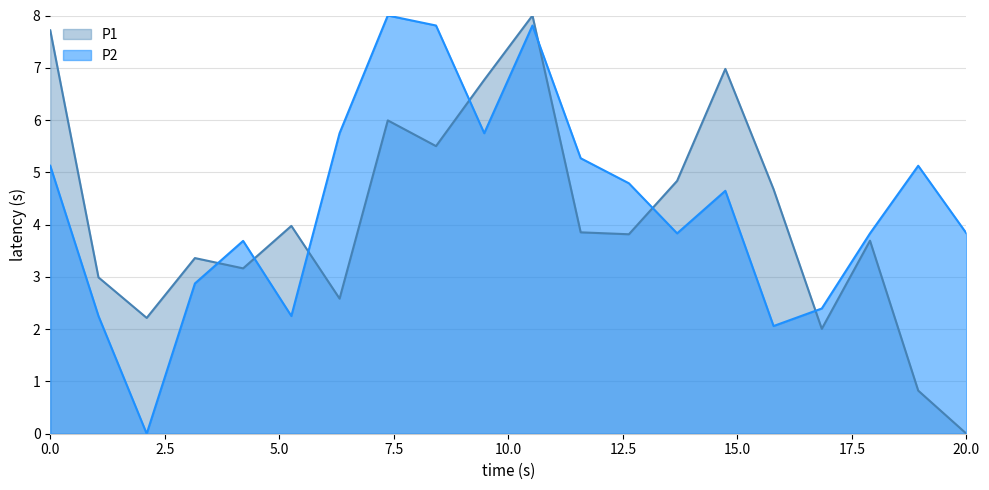

At how many categories does at least one series exceed 4?

12